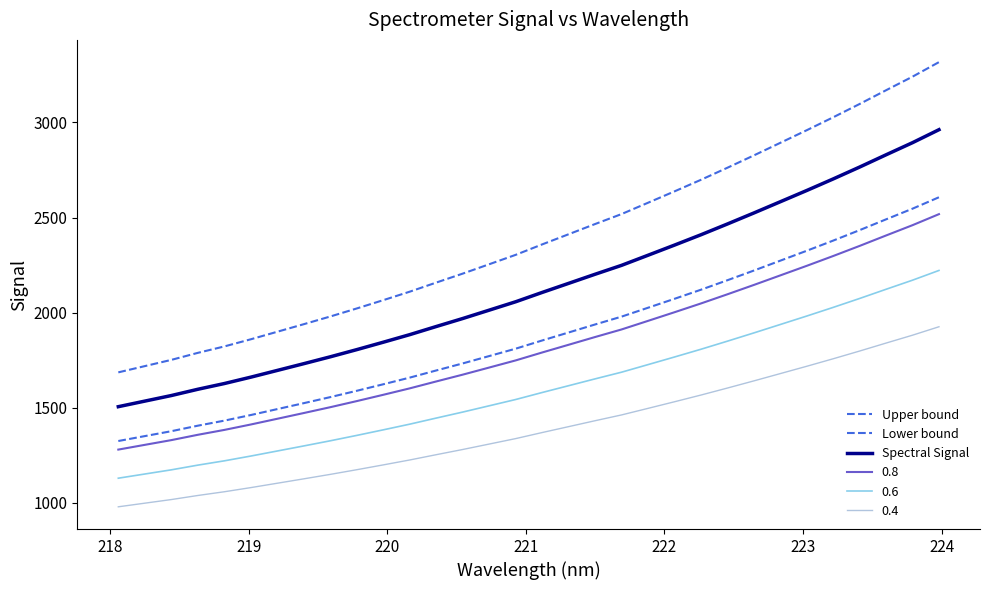

Does the chart have visible grid lines?

No